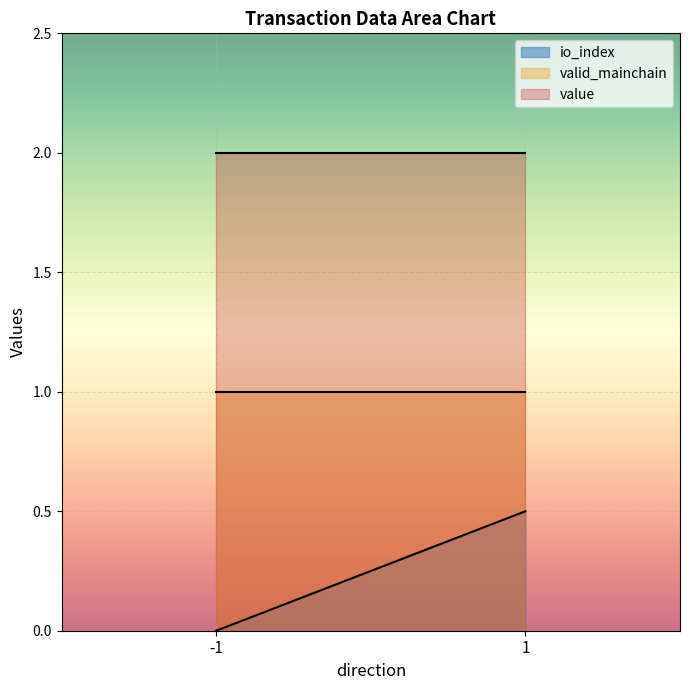

What is the total value across all series at 1?

3.5